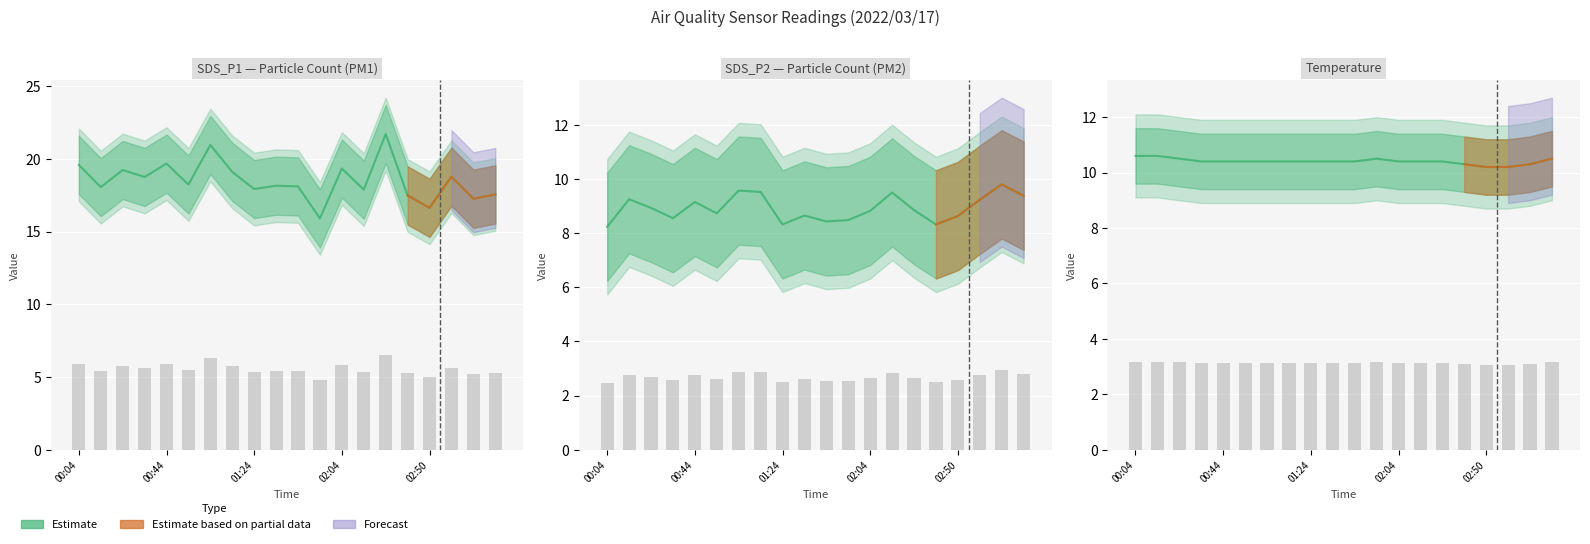

Count the Temp values in the range 10 to 11.

20